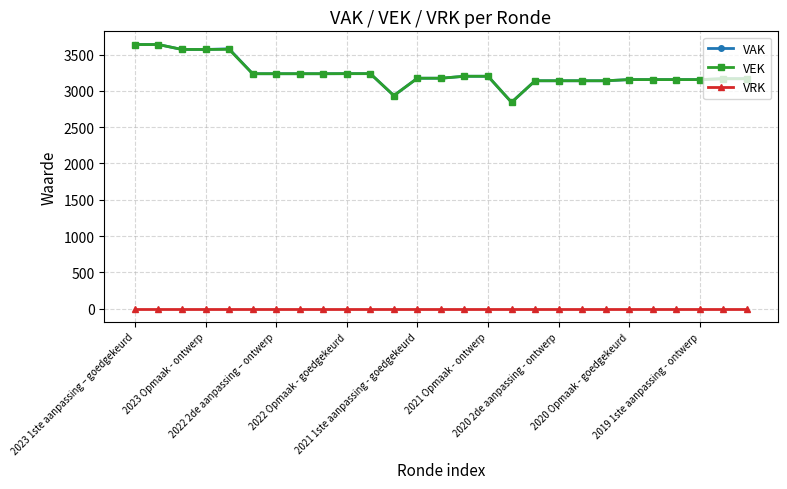

True or false: VRK and VEK cross at least once.

False